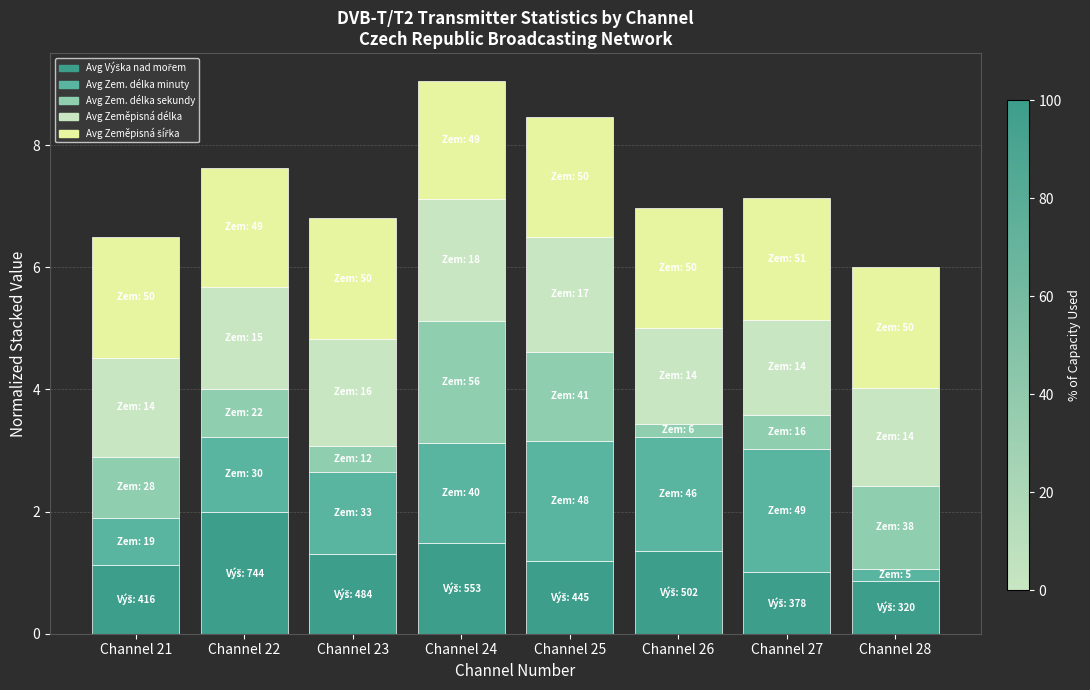

What is the total value across all series at Channel 21?

6.5